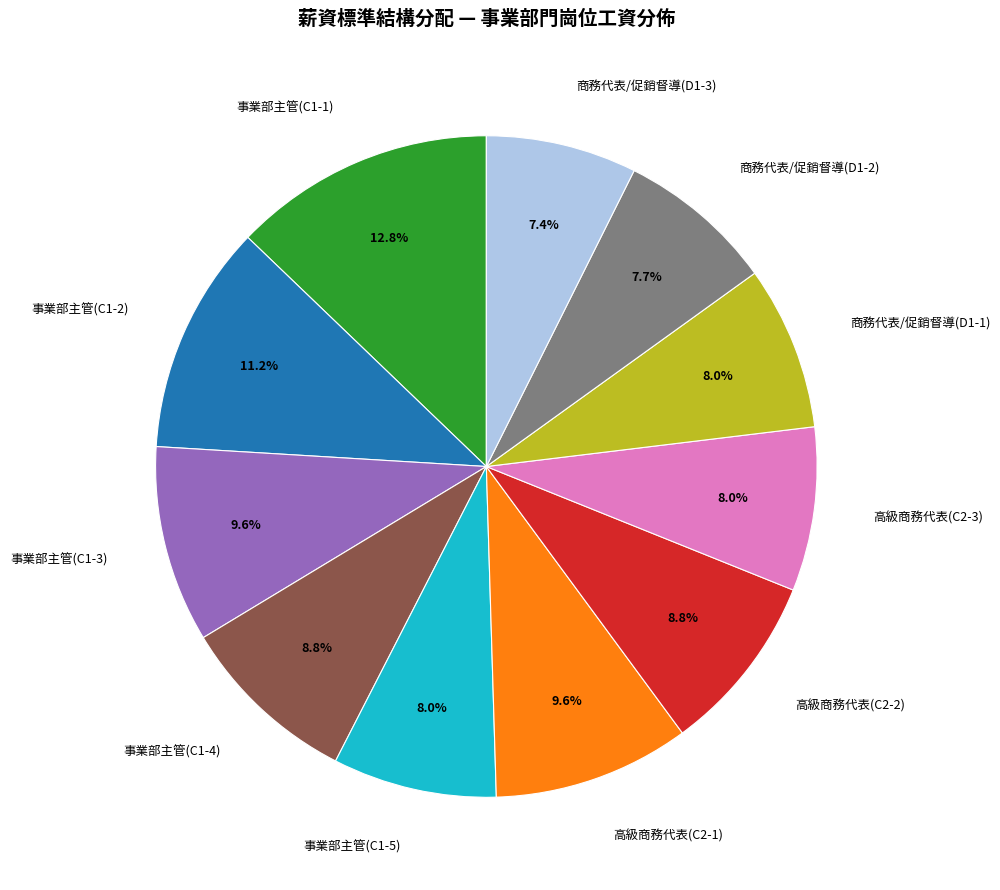

What is the largest slice in the pie chart?

事業部主管(C1-1)